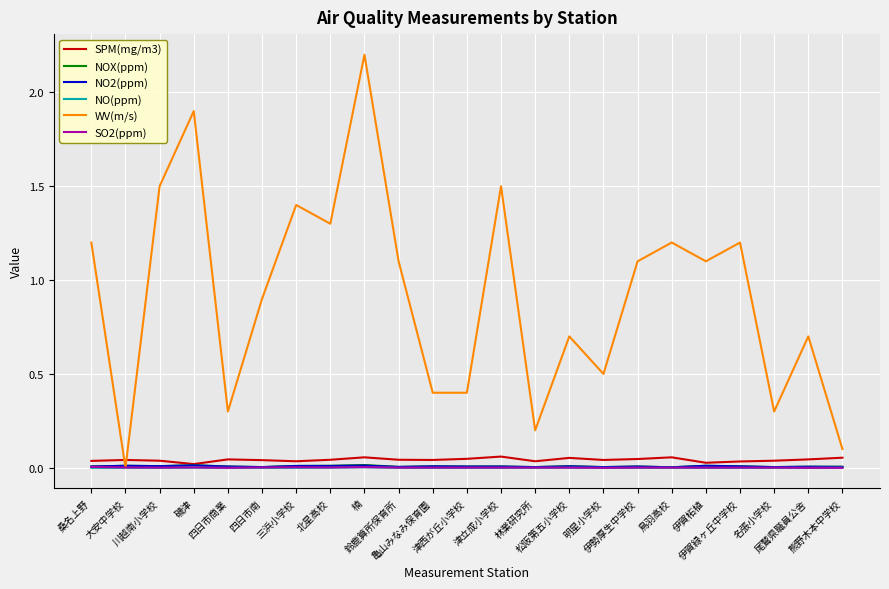

What are all the series names shown in the legend?

SPM(mg/m3), NOX(ppm), NO2(ppm), NO(ppm), WV(m/s), SO2(ppm)